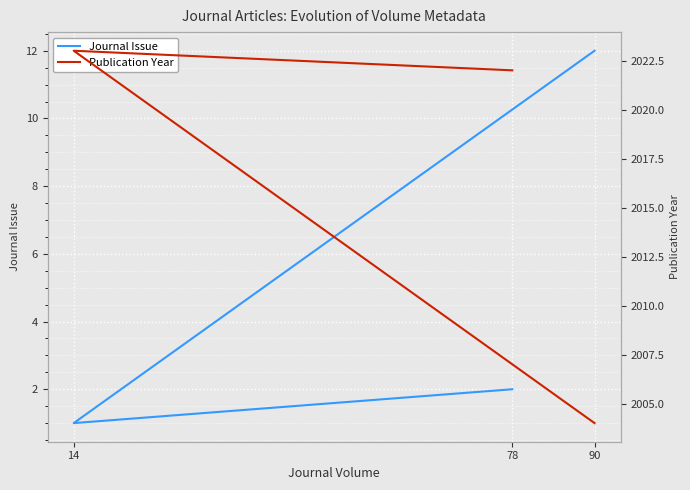

Where is Publication Year nearest to the value 2013?

90